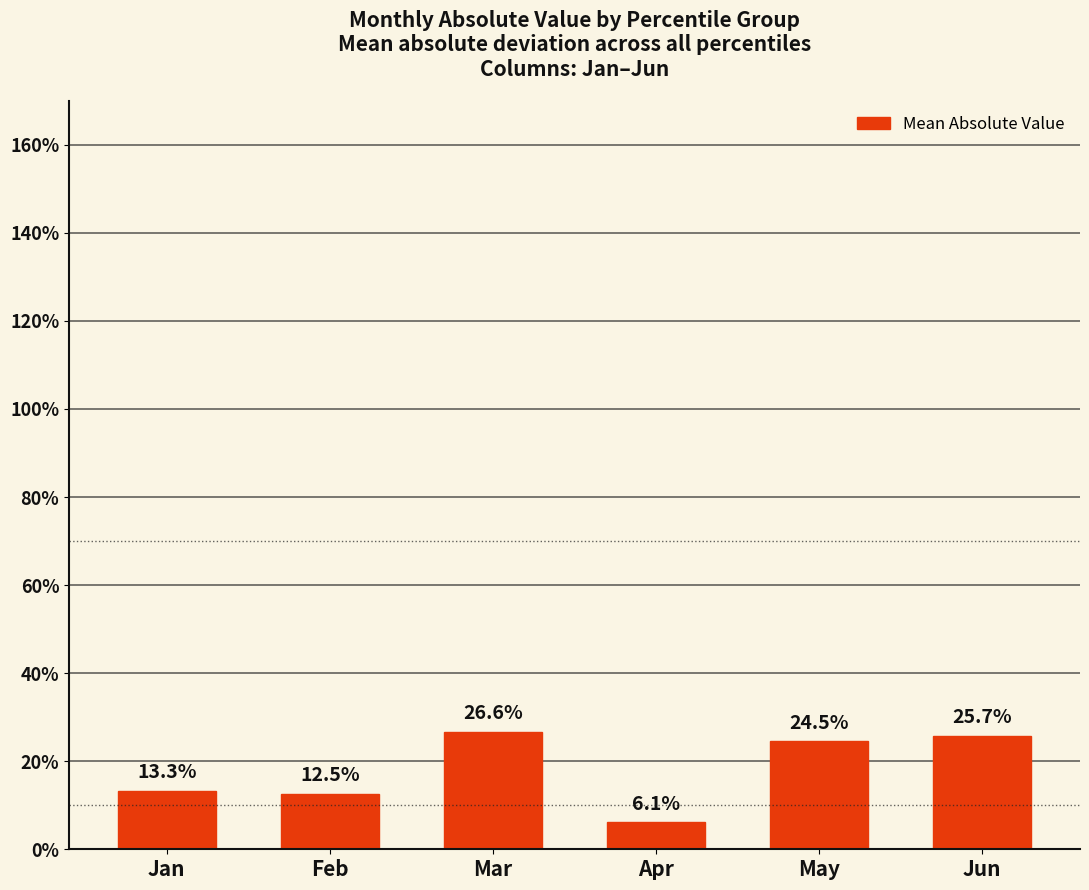

What is the sum of the values at Jun and Apr?

0.3